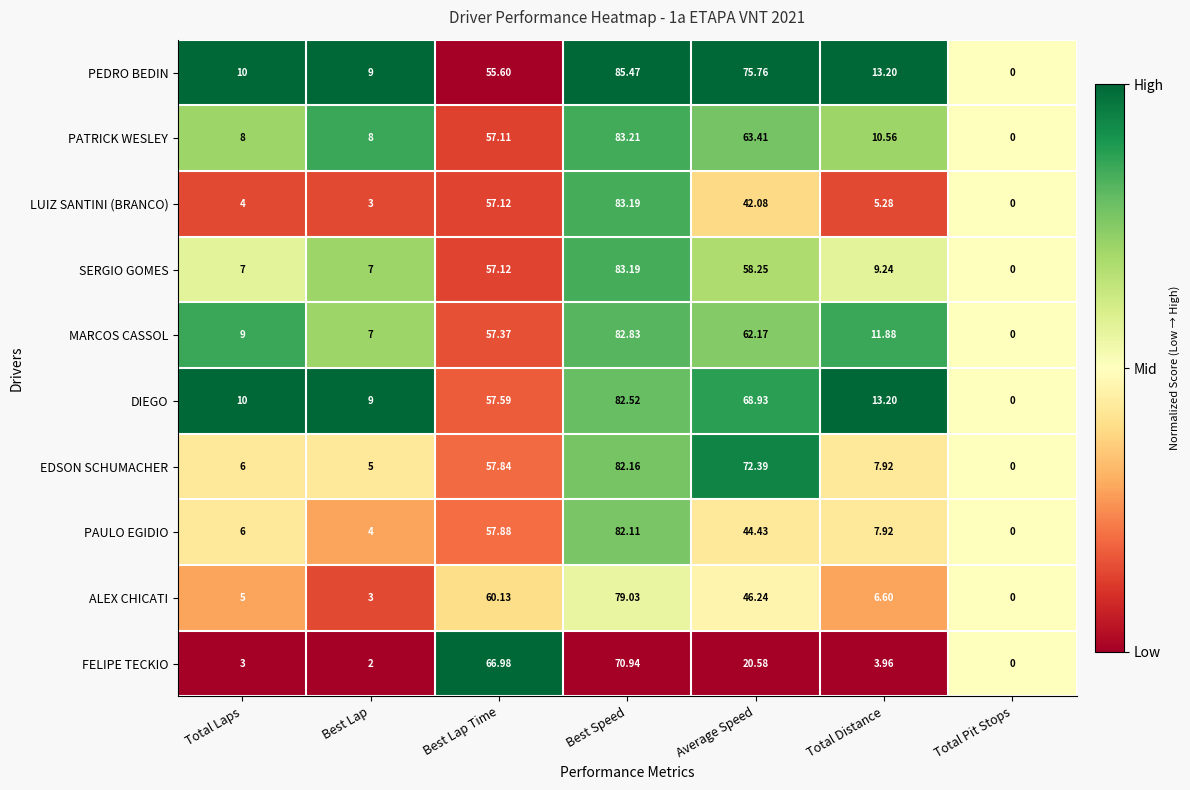

Which series has the largest total across all categories?

PEDRO BEDIN